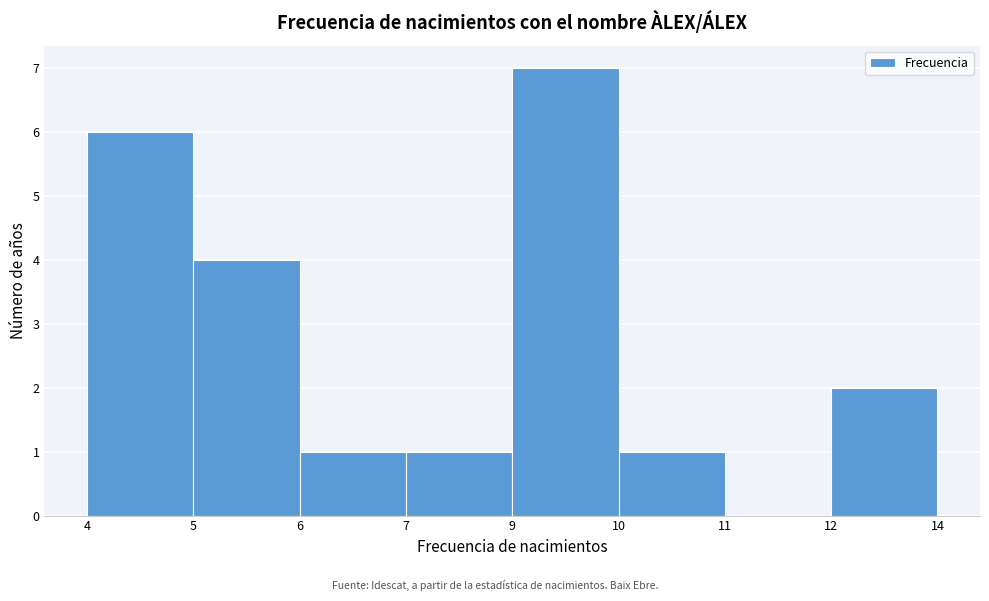

Reading right to left, what are all the values shown in this chart?

12=2	11=0	10=1	9=7	7=1	6=1	5=4	4=6